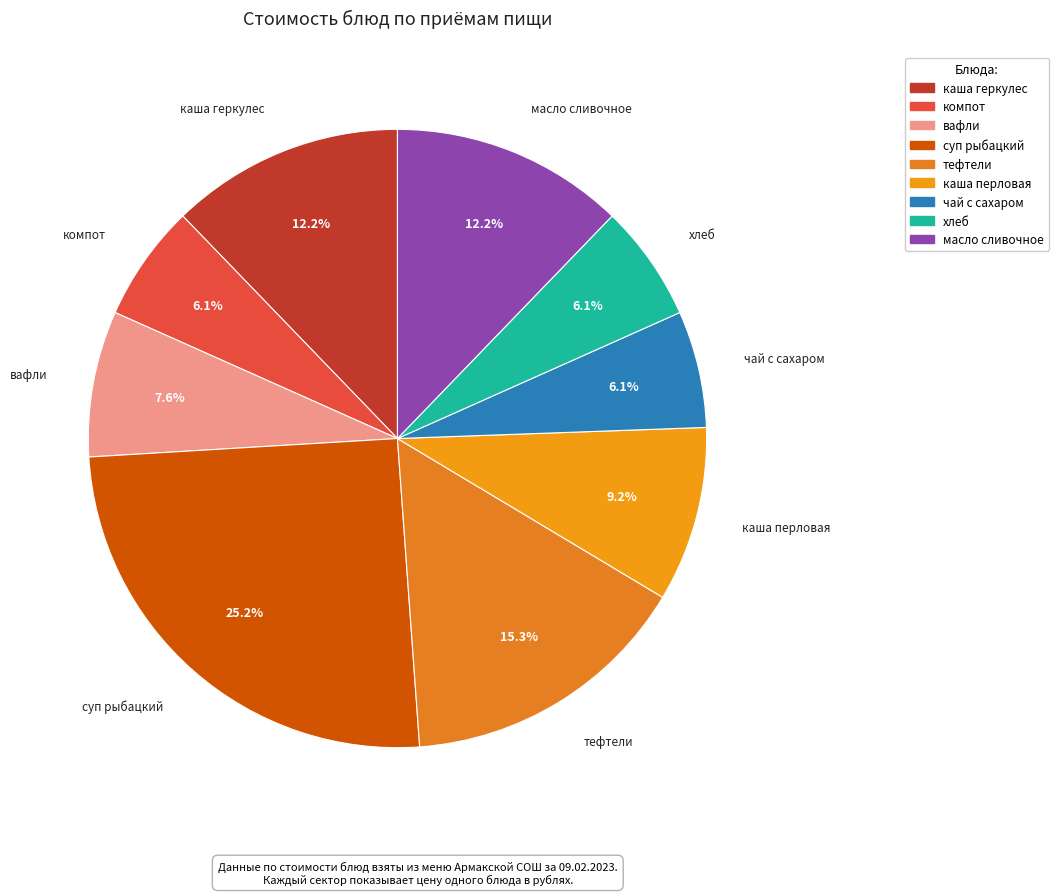

Is чай с сахаром the majority of the pie?

No